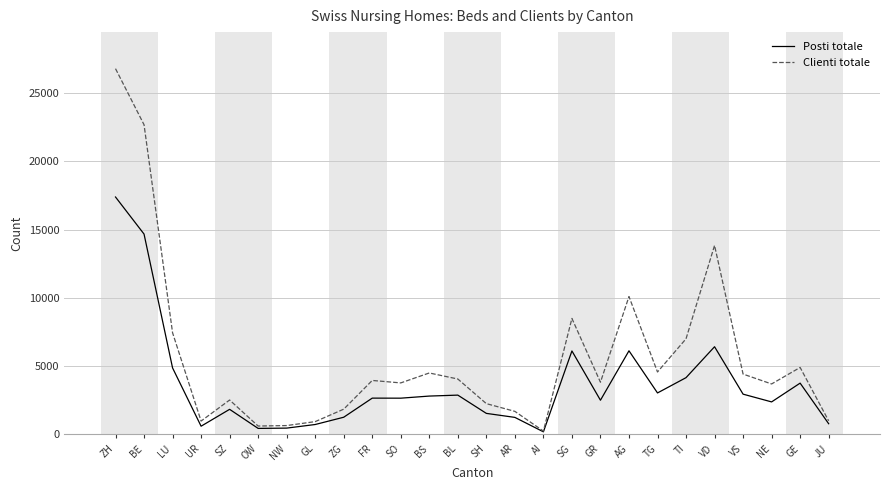

Which series has the largest total across all categories?

Clienti totale